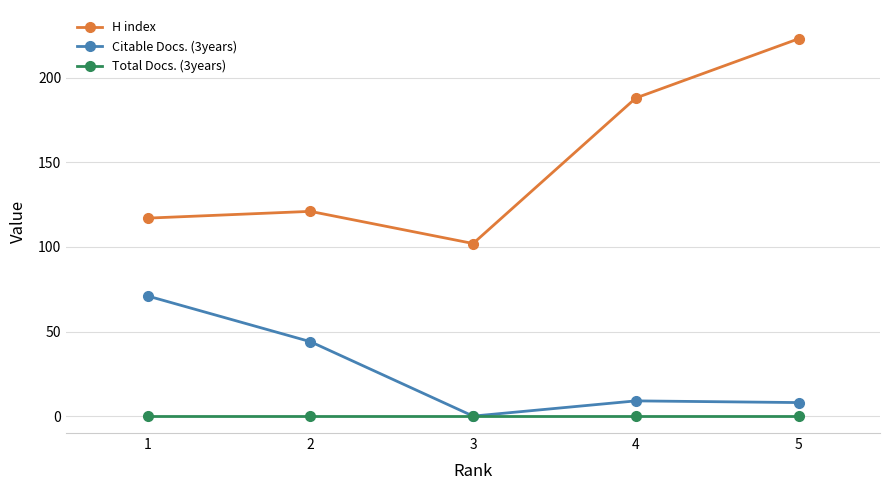

How many lines are shown in the chart?

3